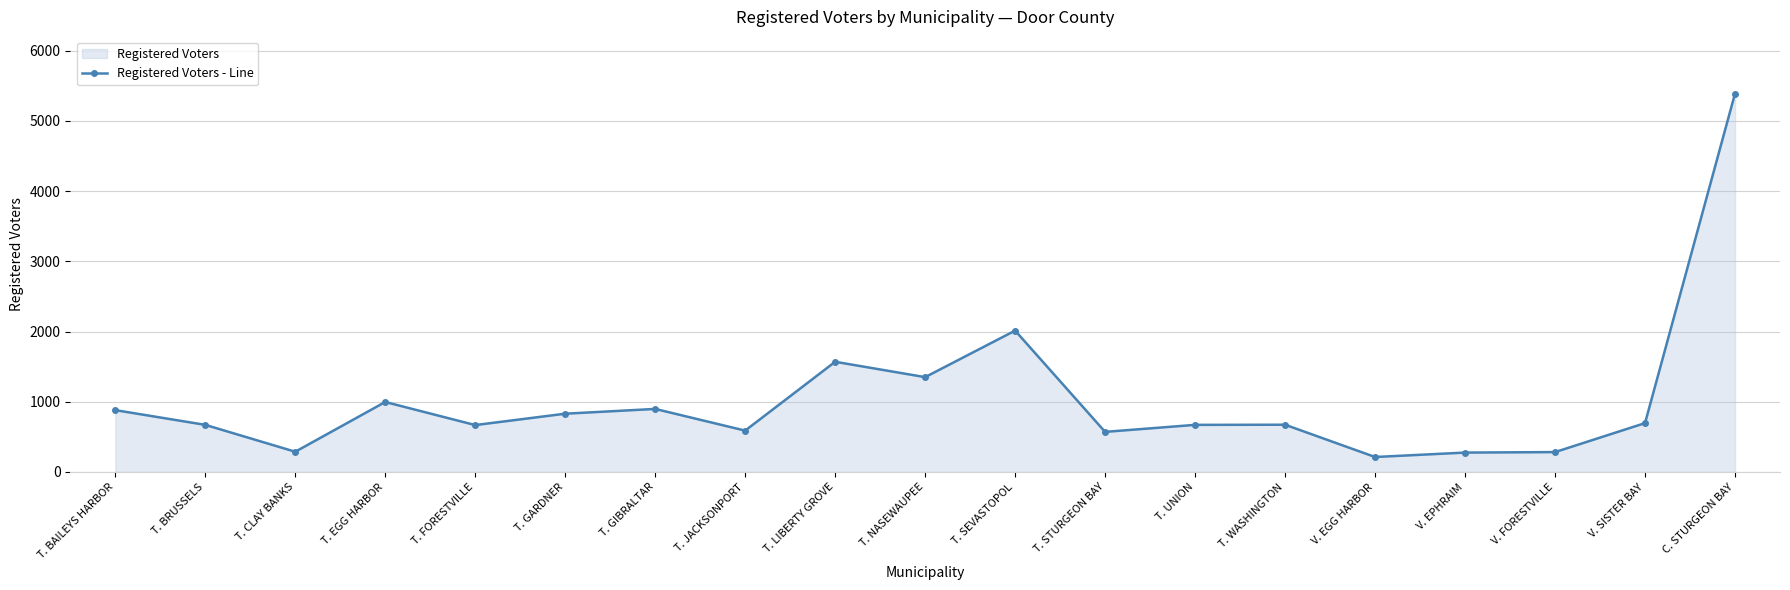

How many interior local valleys (lower than both neighbors) does the data have?

6